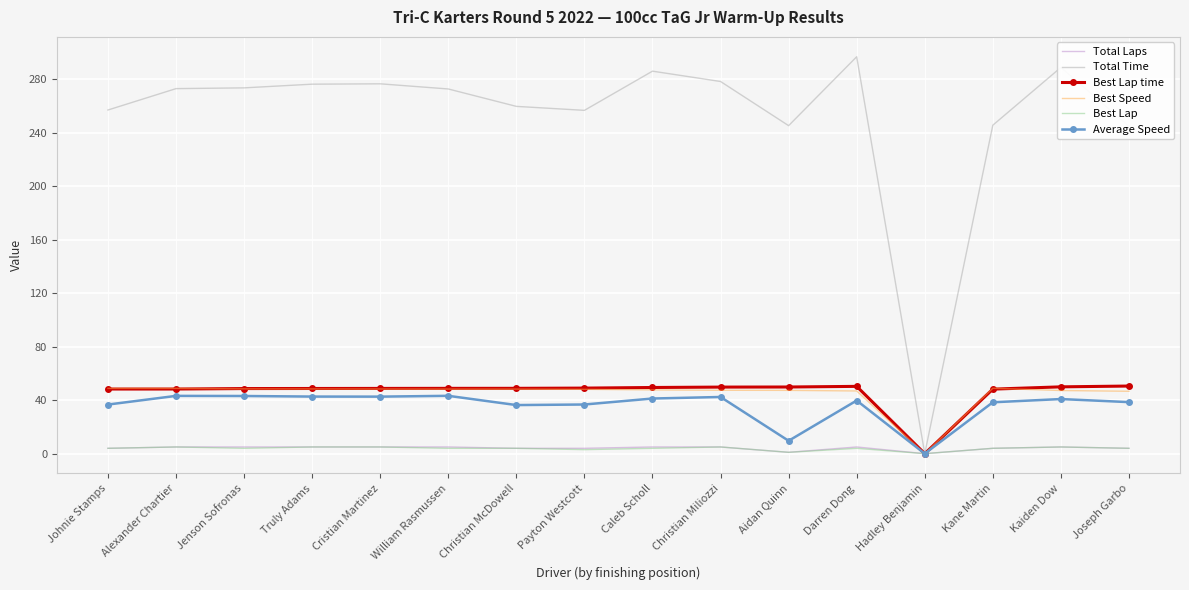

True or false: Average Speed has a value of 39.8 at Darren Dong.

True